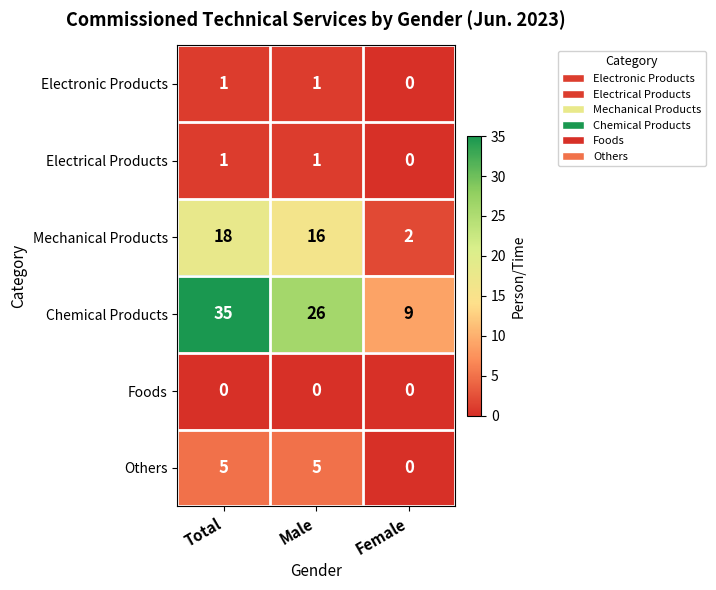

What is the difference between the highest and lowest values at Male?

26